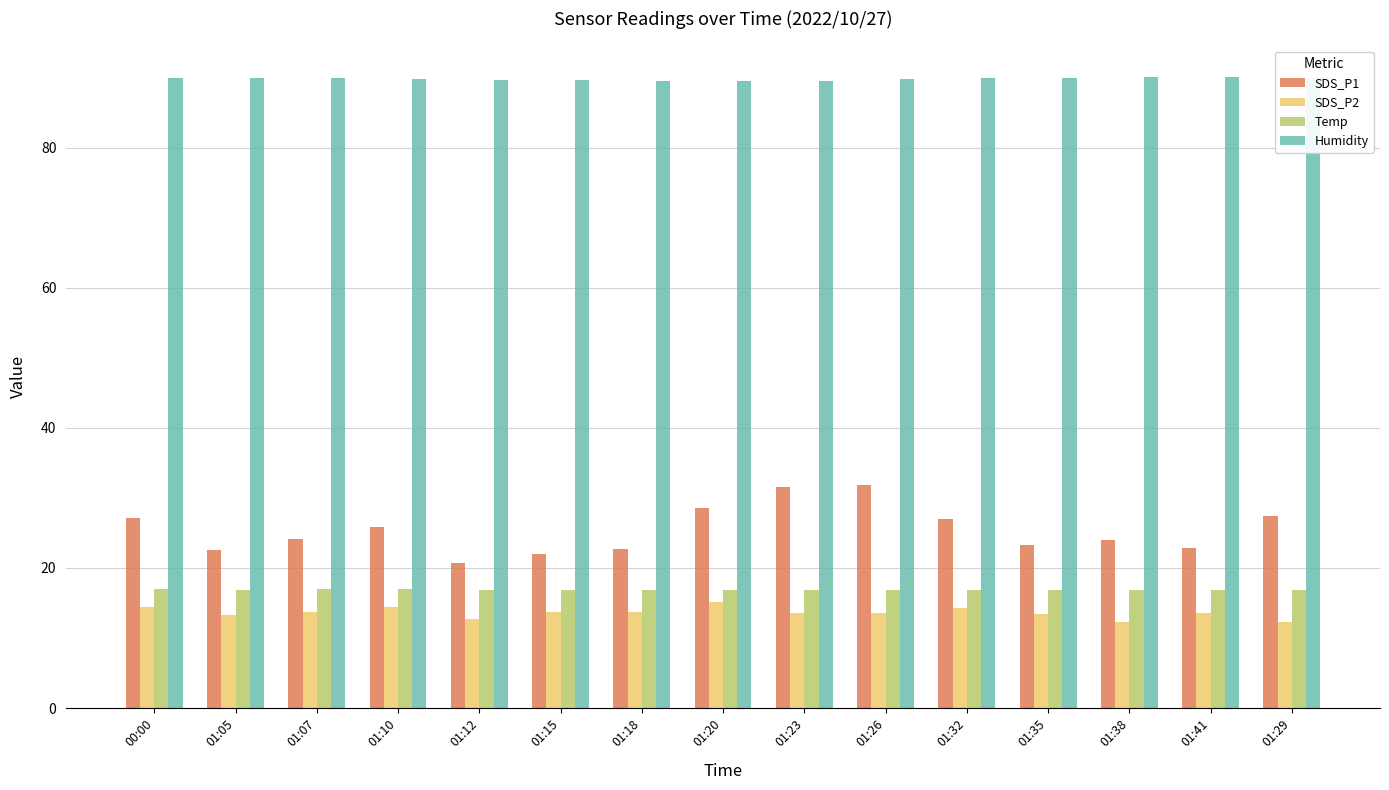

At which label does SDS_P2 first exceed 13?

00:00